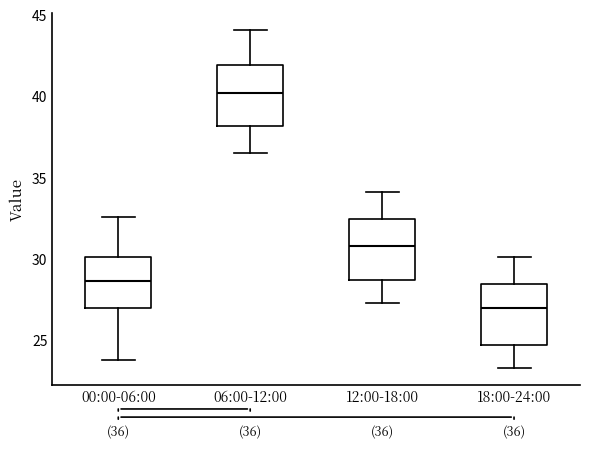

Which box's median line is the highest?

06:00-12:00